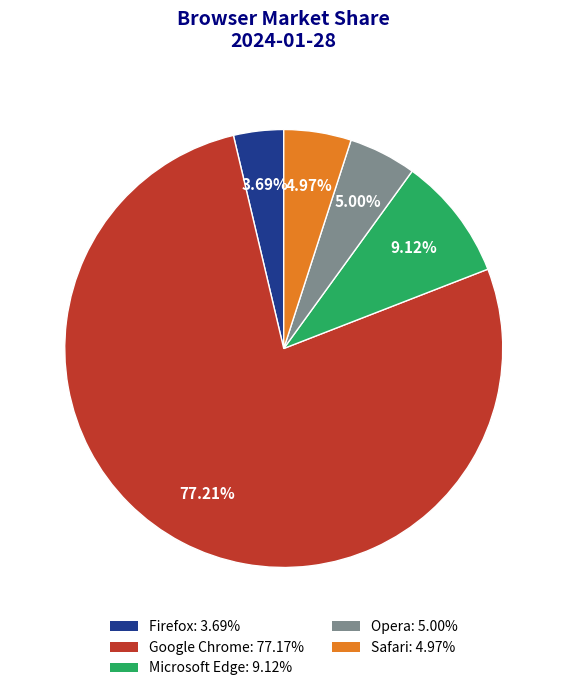

To the nearest percent, what percentage of the pie is Safari?

5%